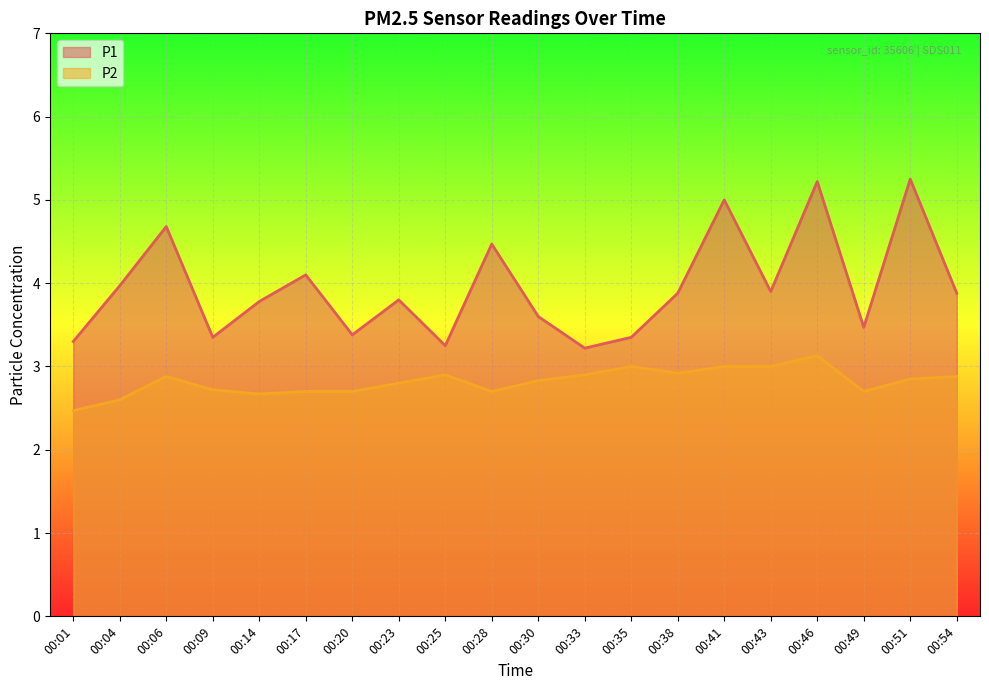

Which has a higher value, 00:43 or 00:01?

00:43